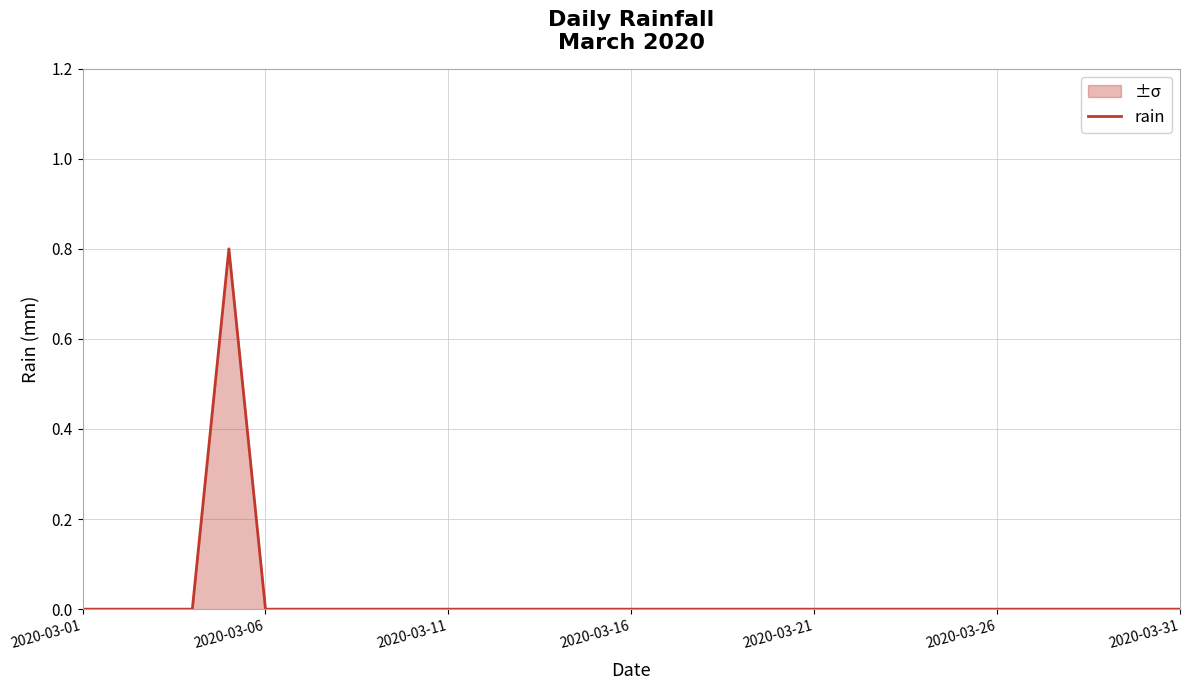

Where is the data nearest to the value 0?

2020-03-01